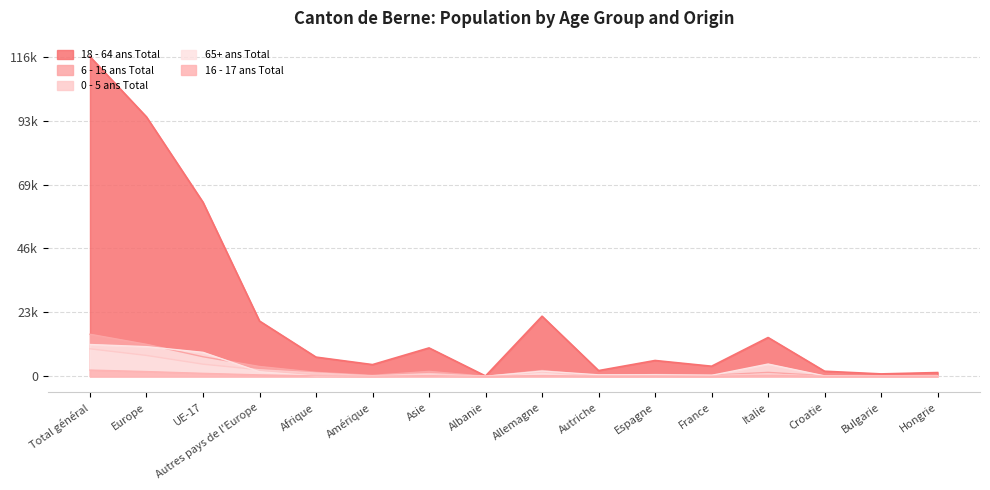

What is the sum of all 65+ ans Total values?

41663